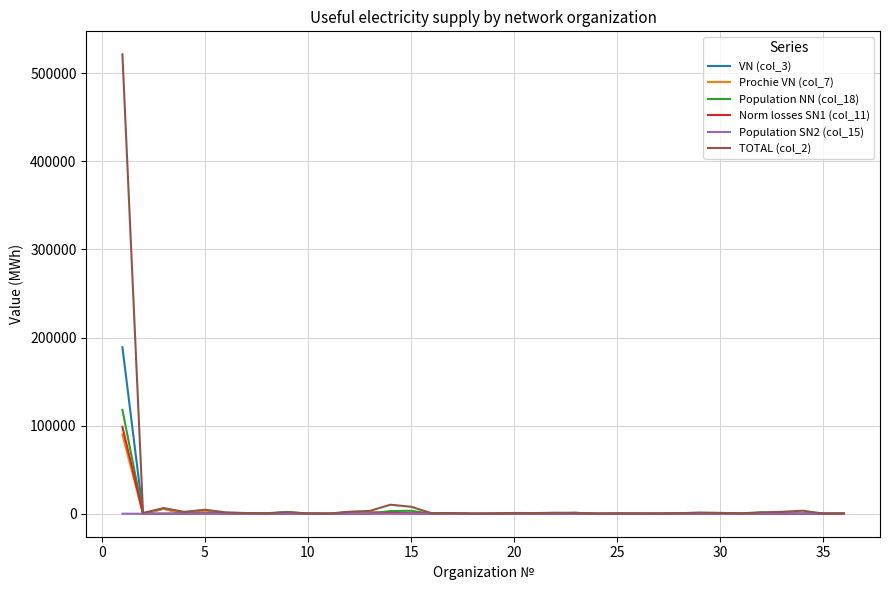

What is the maximum value shown in the chart?

521601.6